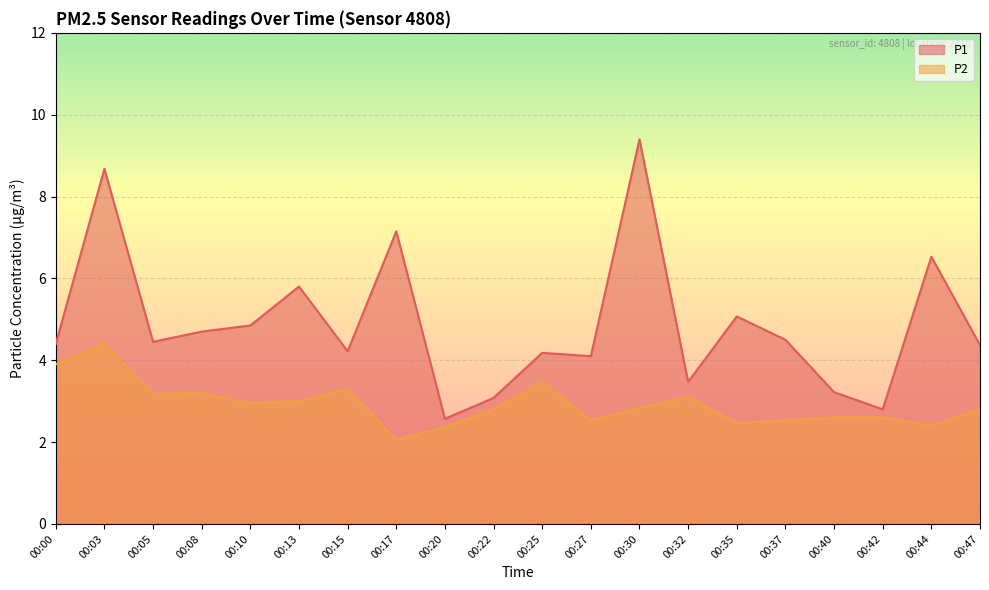

What is the value of the P1 point at the 2nd from the left?

8.7